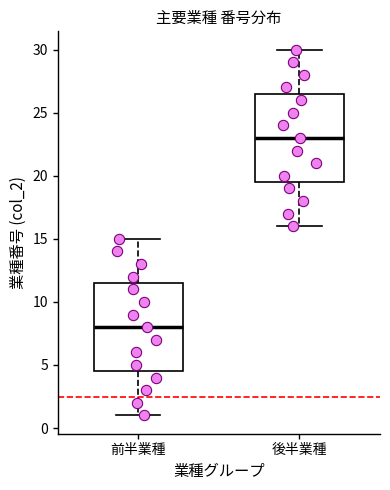

Reading left to right, read every box against the y-axis: the position of its median line, the range the box covers, and the ends of its whiskers. The values are not printed on the chart, so give them approximately, as read against the axis.

前半業種: median 8.0, box 4.5 to 11.5, whiskers 1.0 to 15.0
後半業種: median 23.0, box 19.5 to 26.5, whiskers 16.0 to 30.0